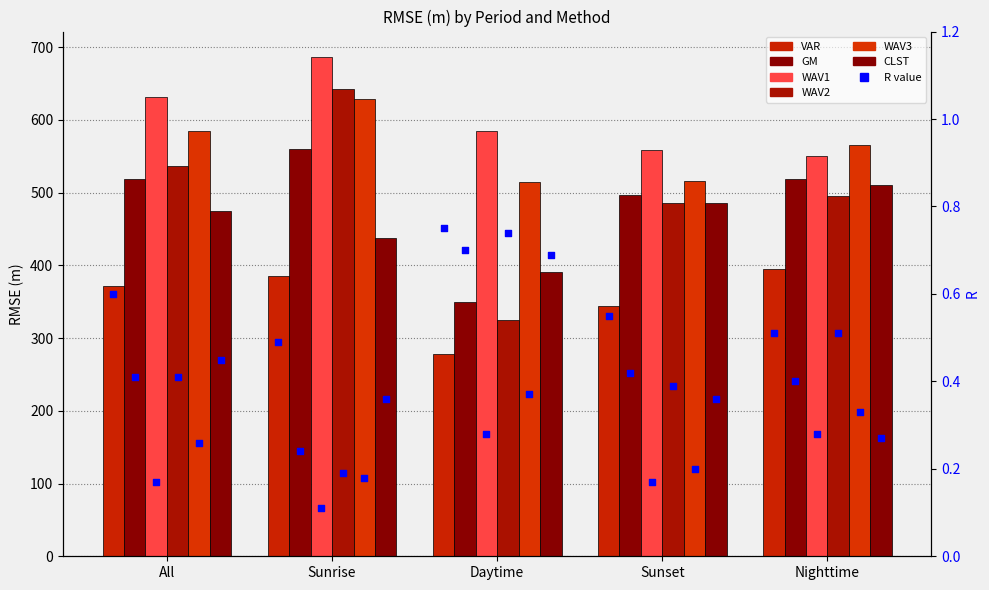

What are all the series names shown in the legend?

VAR, GM, WAV1, WAV2, WAV3, CLST